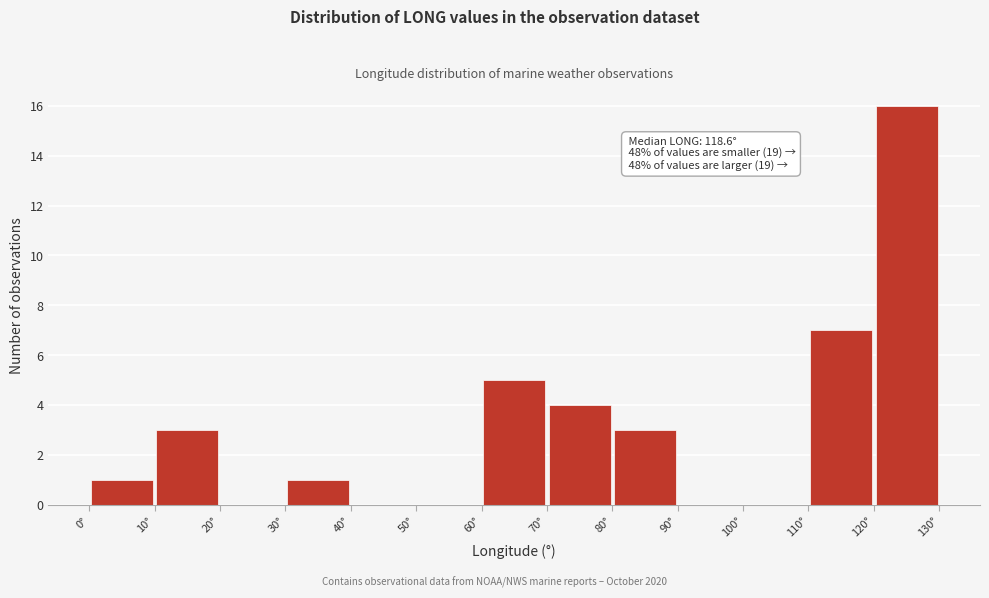

Which range on the x-axis has the tallest bar?

120 to 130